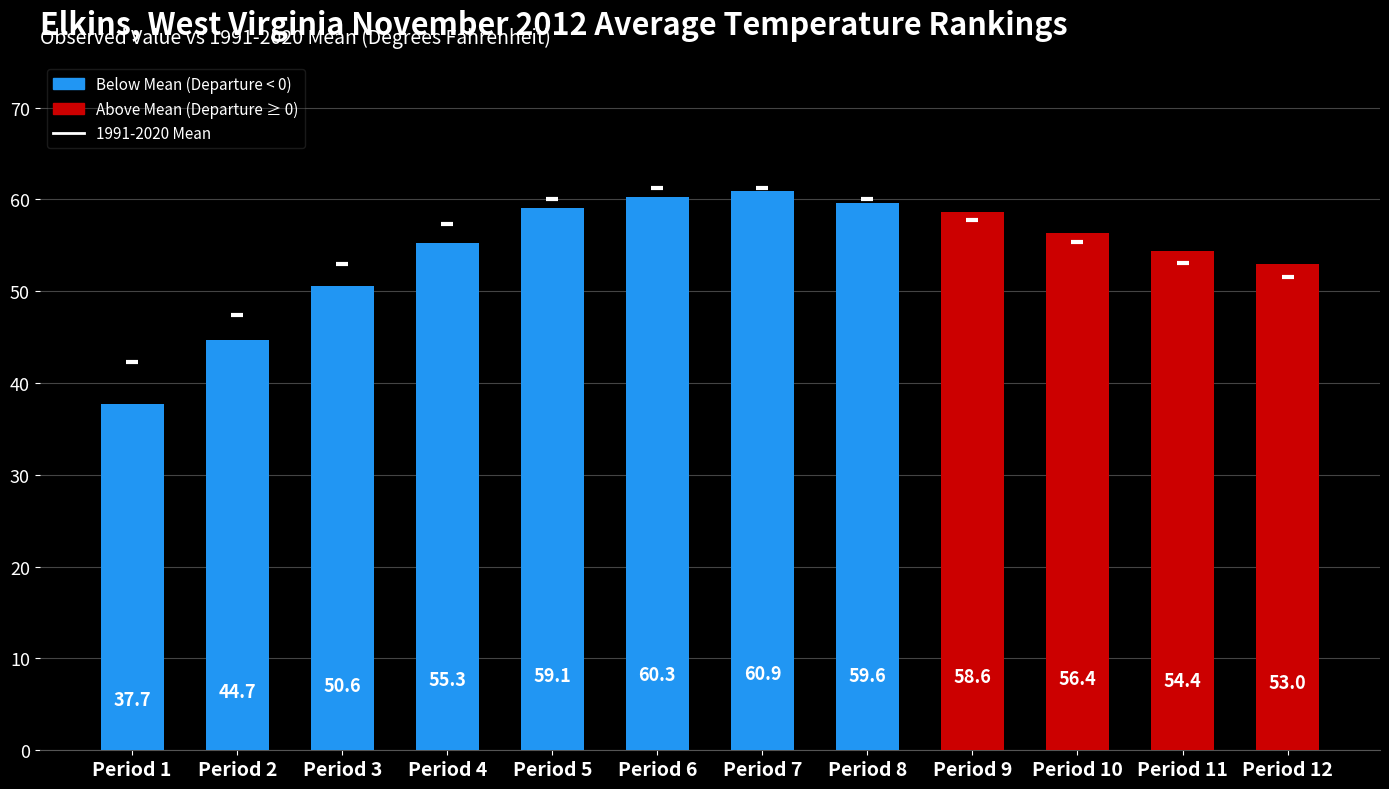

Which series has the largest Y range (max minus min)?

Observed Value